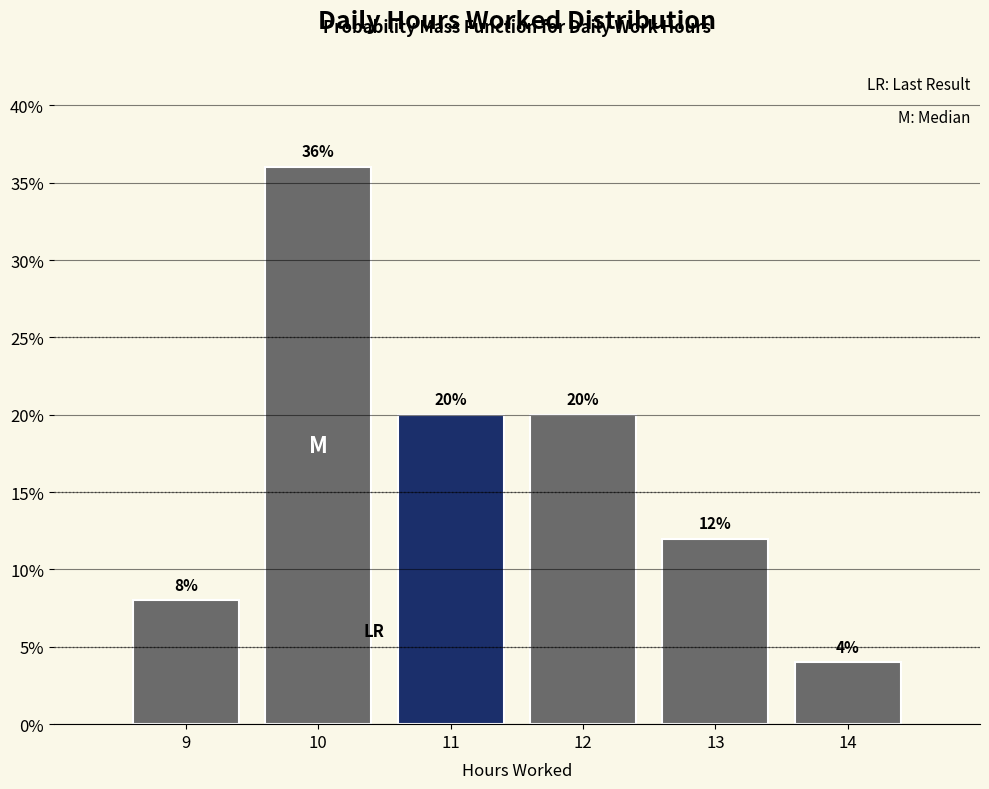

Over which range of the x-axis is the bar tallest?

9.5 to 10.5